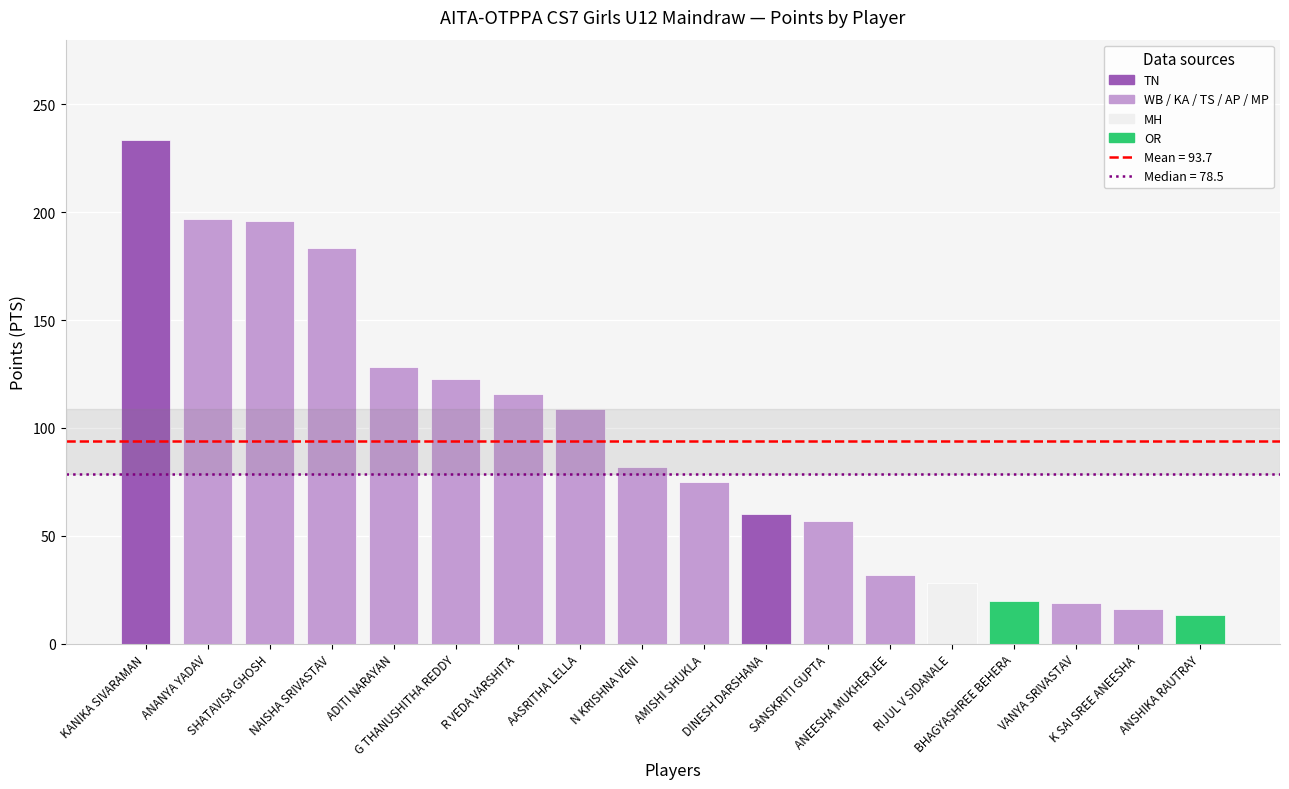

Reading right to left, what are all the values shown in this chart?

ANSHIKA RAUTRAY=13.2	K SAI SREE ANEESHA=16.0	VANYA SRIVASTAV=19.0	BHAGYASHREE BEHERA=20.0	RIJUL V SIDANALE=28.0	ANEESHA MUKHERJEE=32.0	SANSKRITI GUPTA=56.8	DINESH DARSHANA=60.0	AMISHI SHUKLA=75.0	N KRISHNA VENI=82.0	AASRITHA LELLA=109.0	R VEDA VARSHITA=115.5	G THANUSHITHA REDDY=122.8	ADITI NARAYAN=128.2	NAISHA SRIVASTAV=183.5	SHATAVISA GHOSH=196.0	ANANYA YADAV=197.0	KANIKA SIVARAMAN=233.2